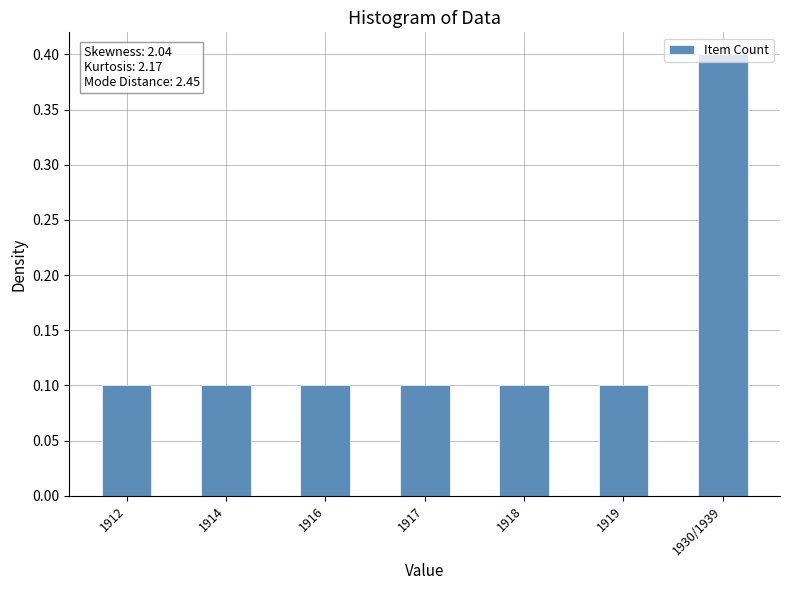

What is the label of the 7th bar from the right?

1912